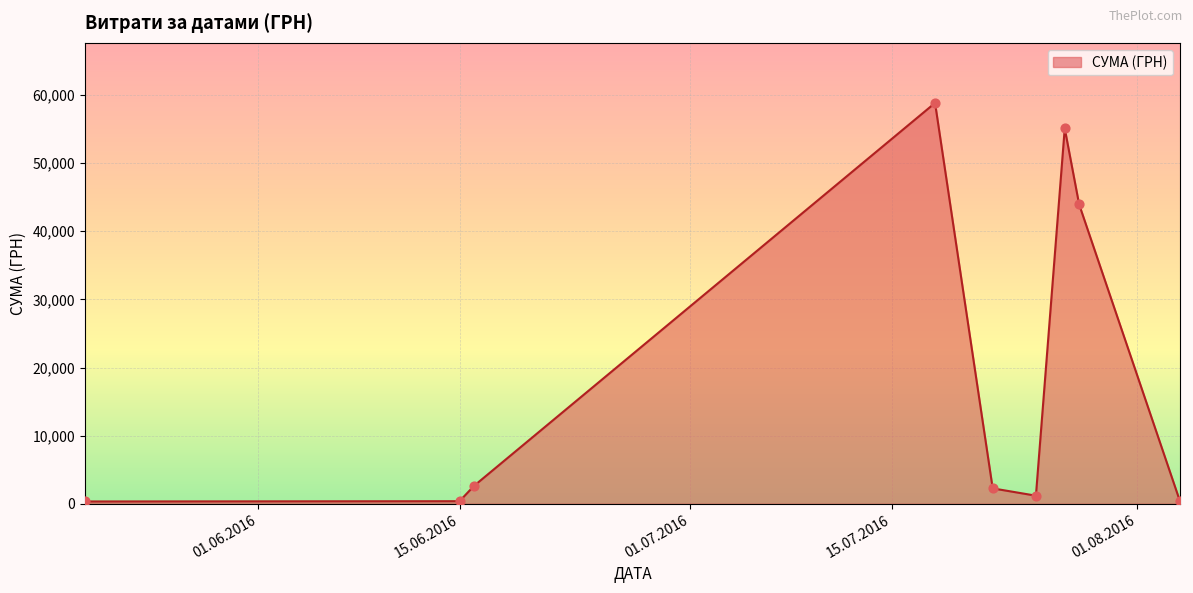

What is the greatest value displayed?

58840.0